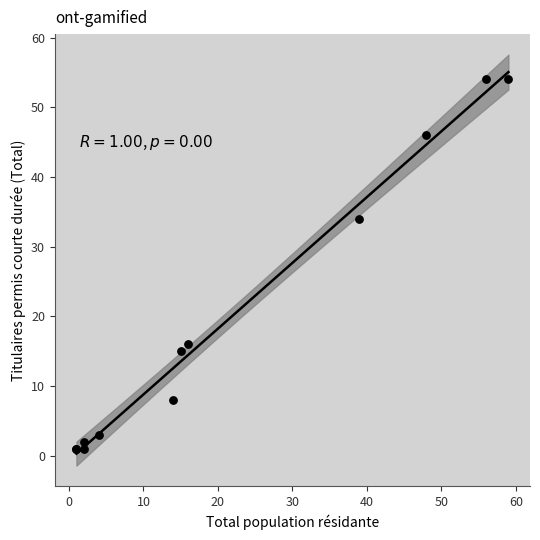

What Y value in the scatter plot is closest to 27?

34